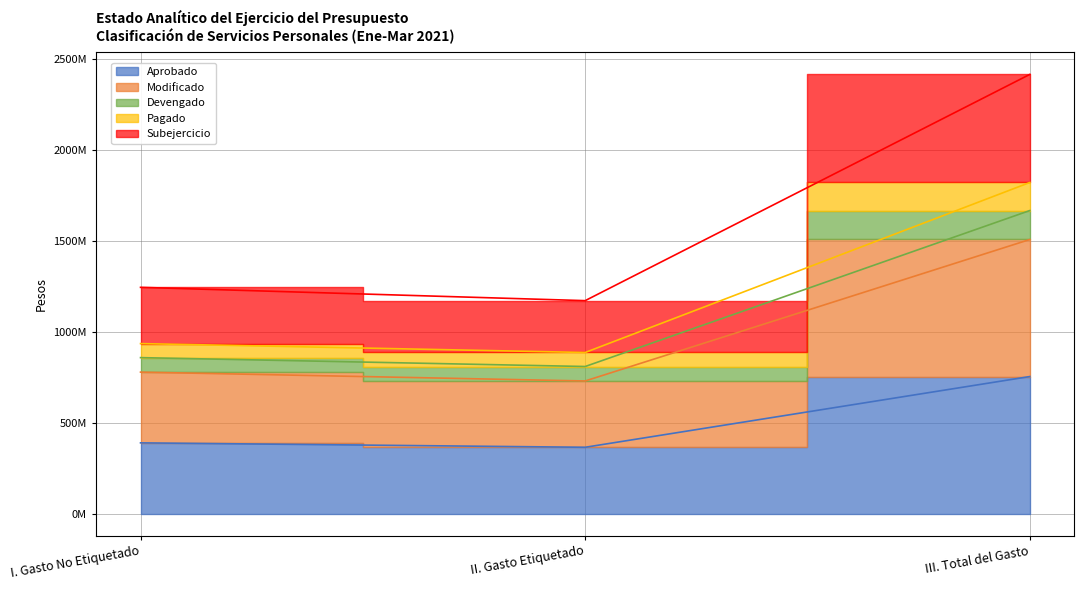

What is the difference between the maximum and minimum values in the Aprobado series?

389411717.0